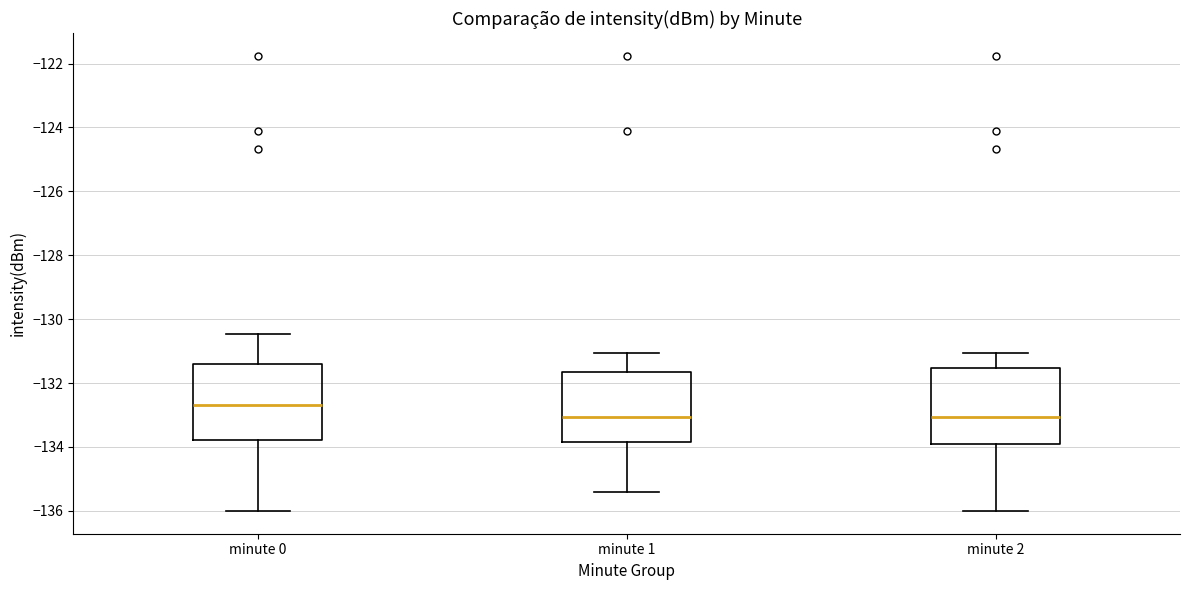

Which box has the highest median line?

minute 0